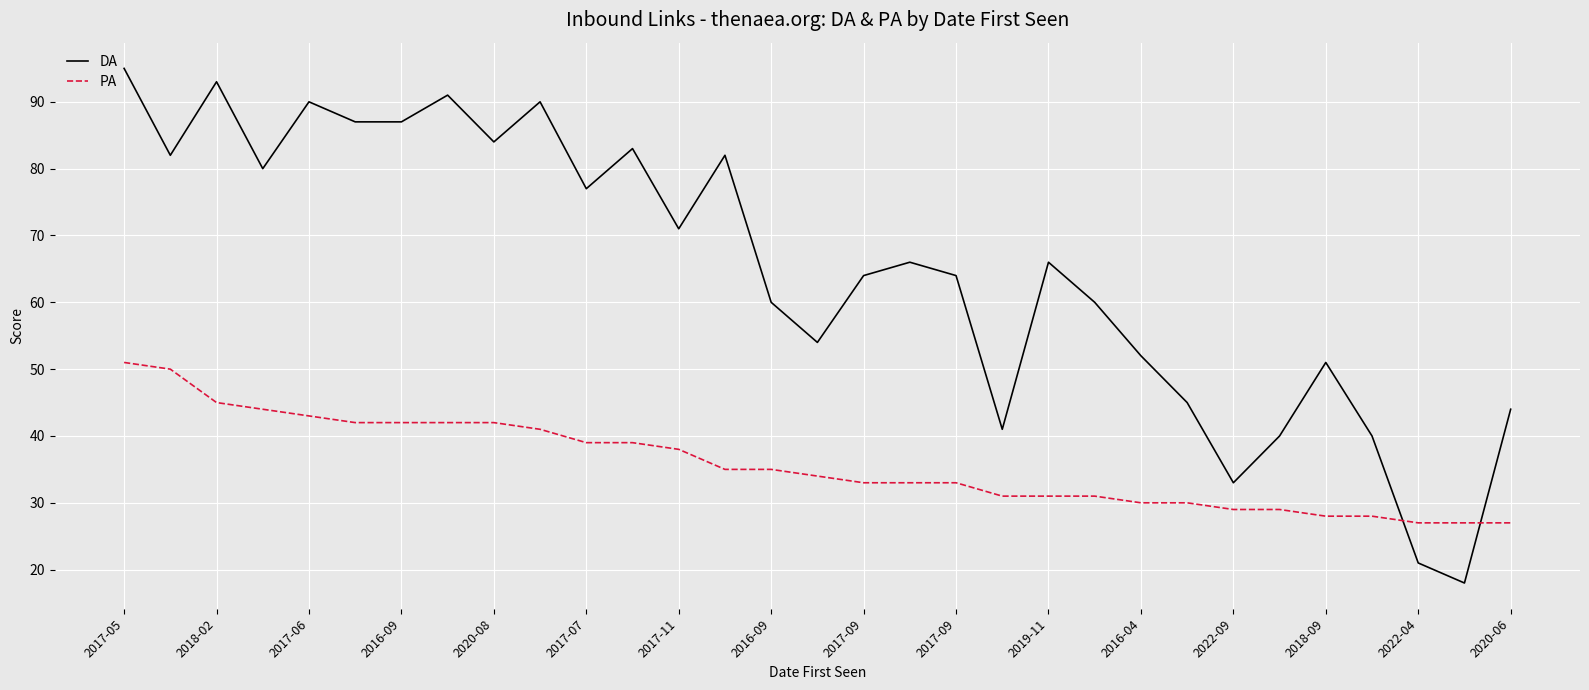

Which series has the largest total across all categories?

DA